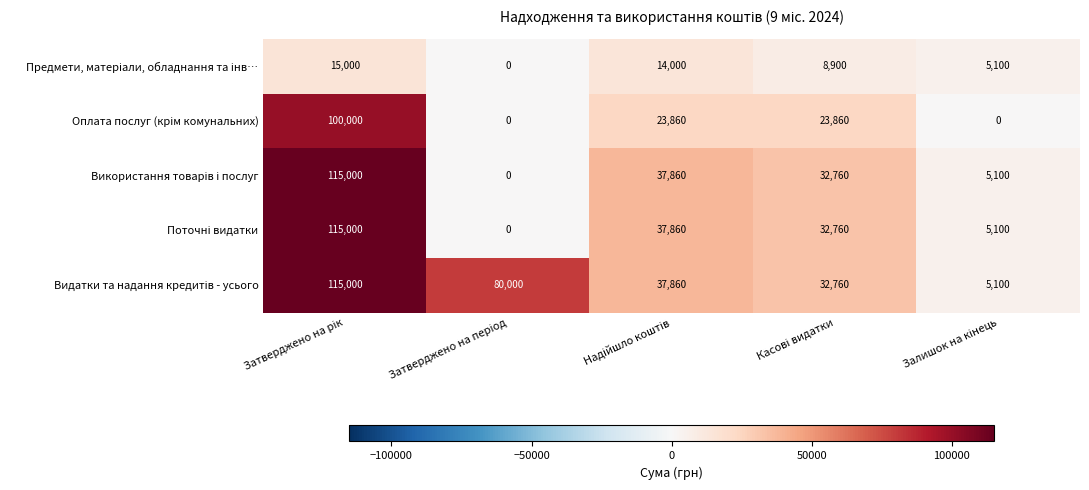

At how many categories does at least one series exceed 28085?

4